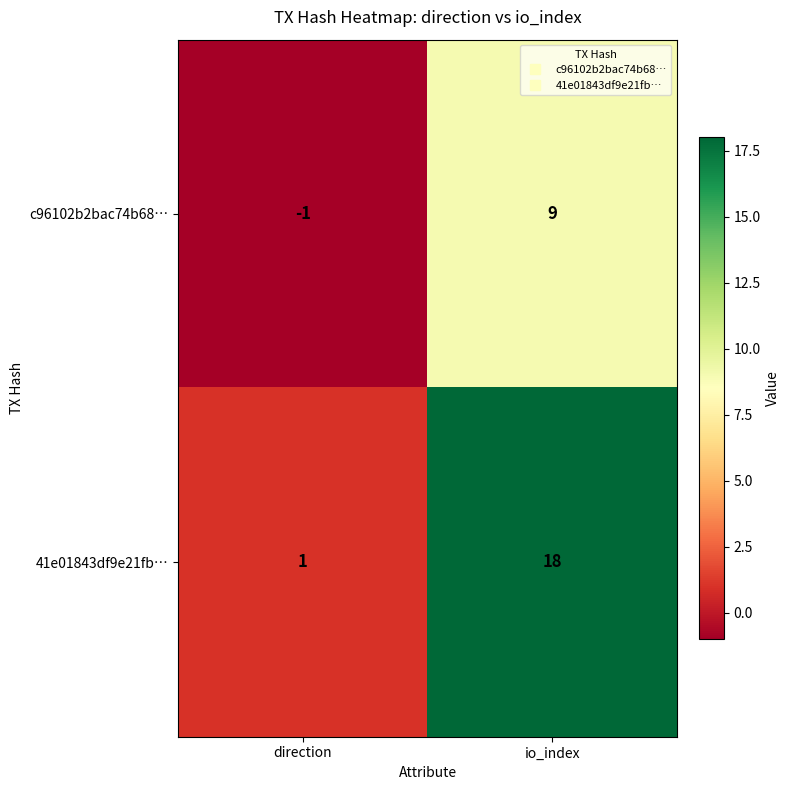

How many series are shown in this chart?

2